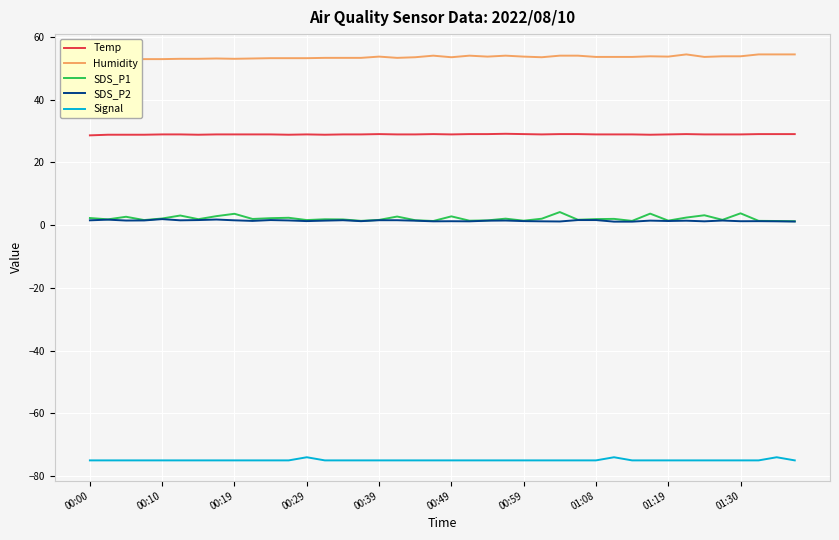

How many lines are shown in the chart?

5